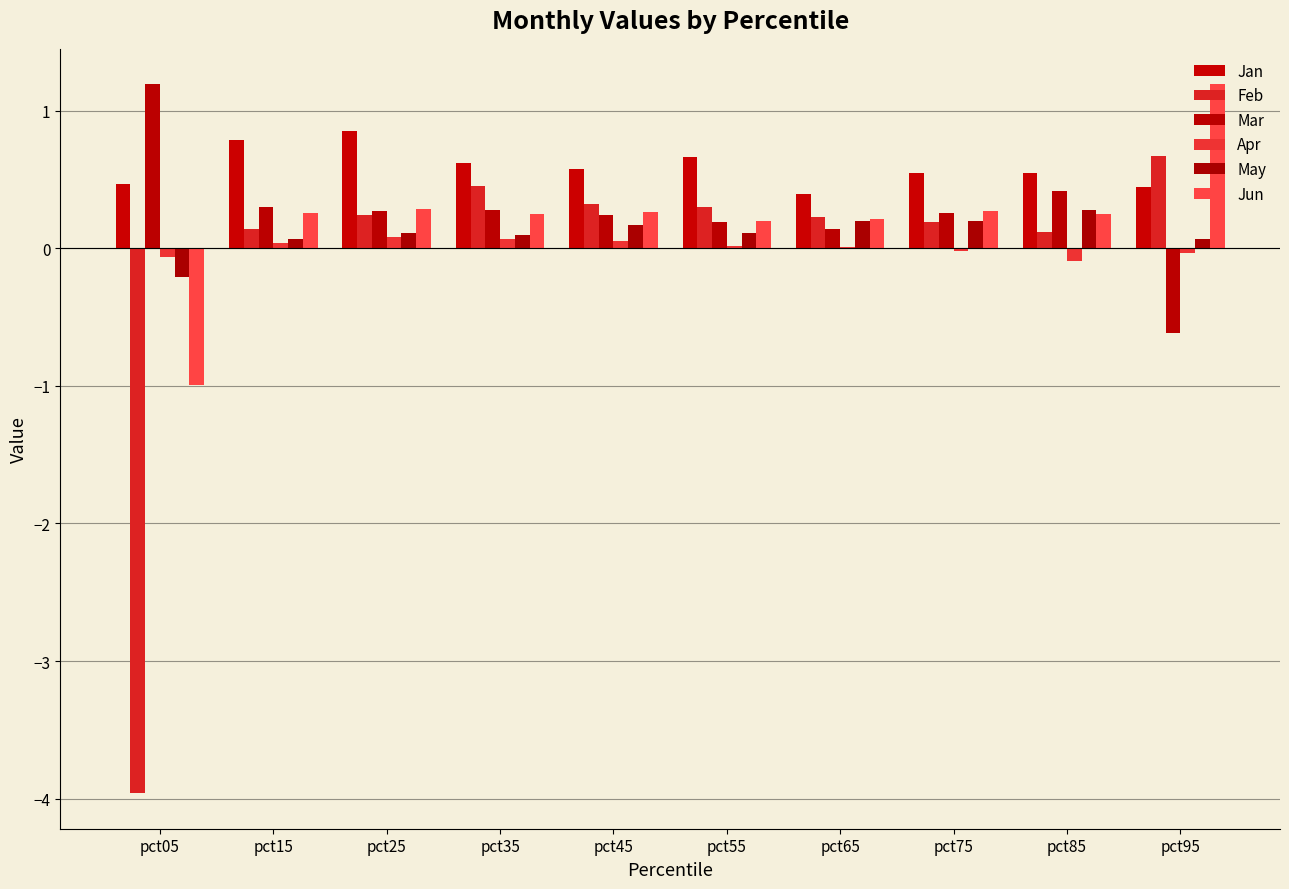

How many values in the Mar series exceed 0?

9